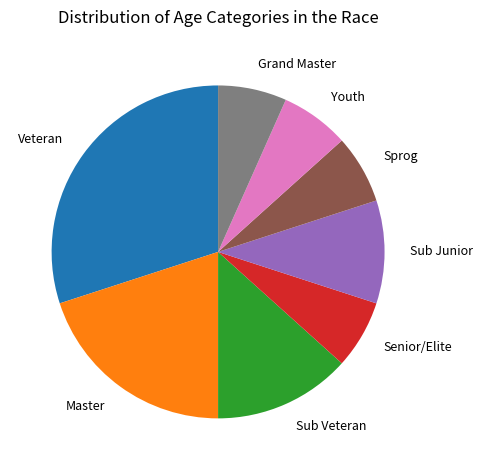

Which category has the biggest portion of the pie?

Veteran